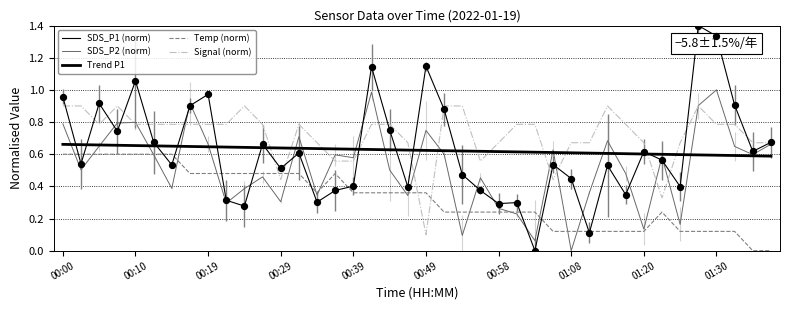

At which category is the sum across all series the highest?

35